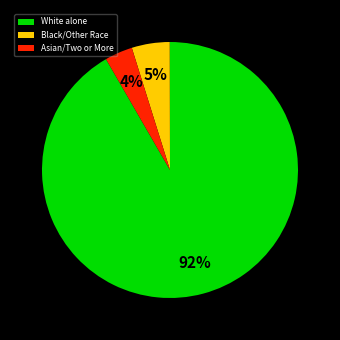

Do White alone and Black/Other Race together represent more than half of the pie?

Yes